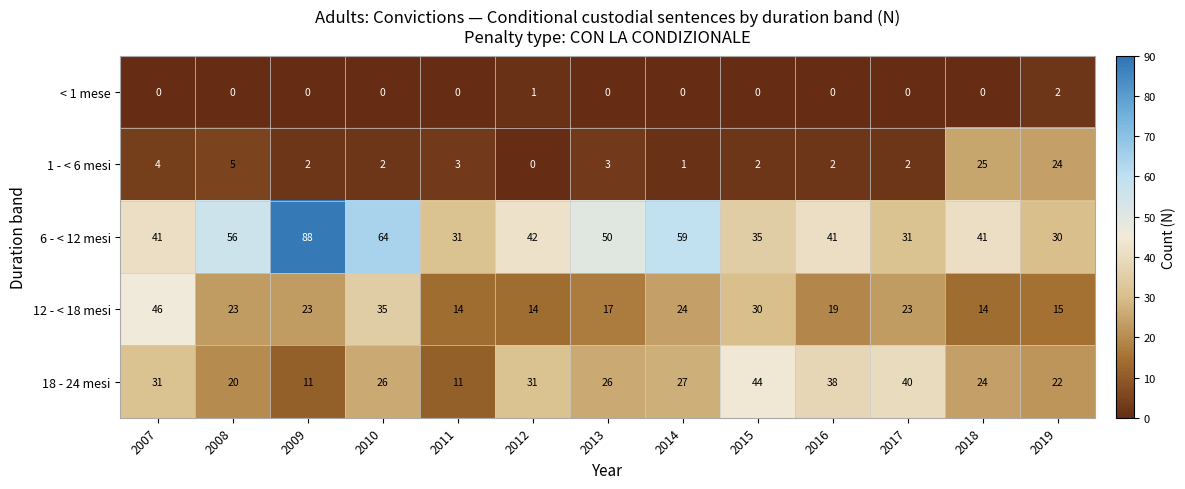

Is it true that 1 - < 6 mesi equals 1 at 2017?

False